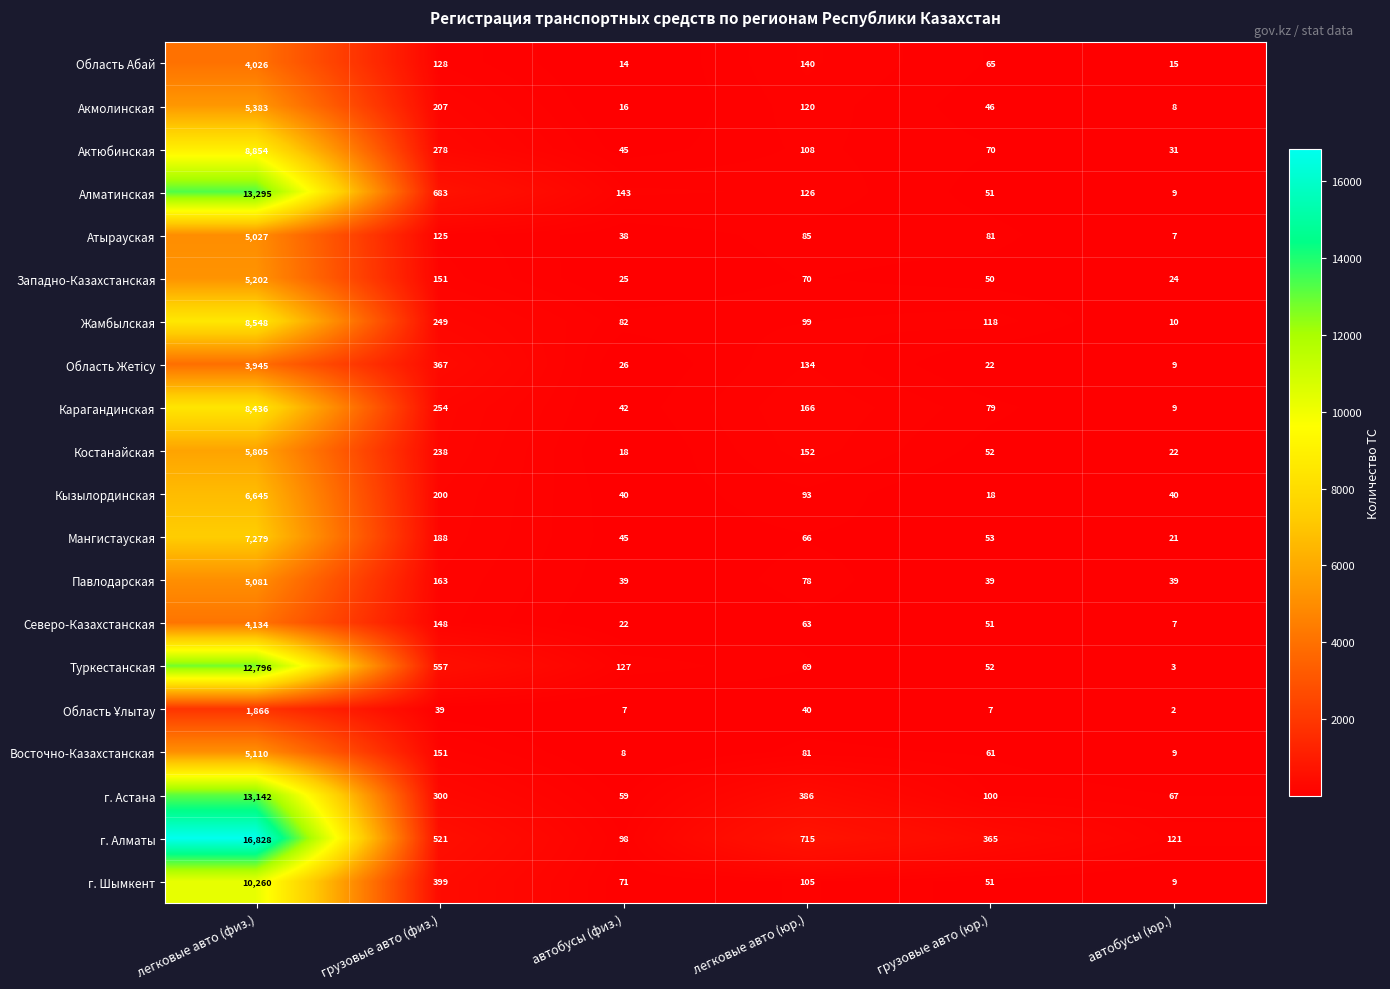

How many categories are shown in the chart?

6